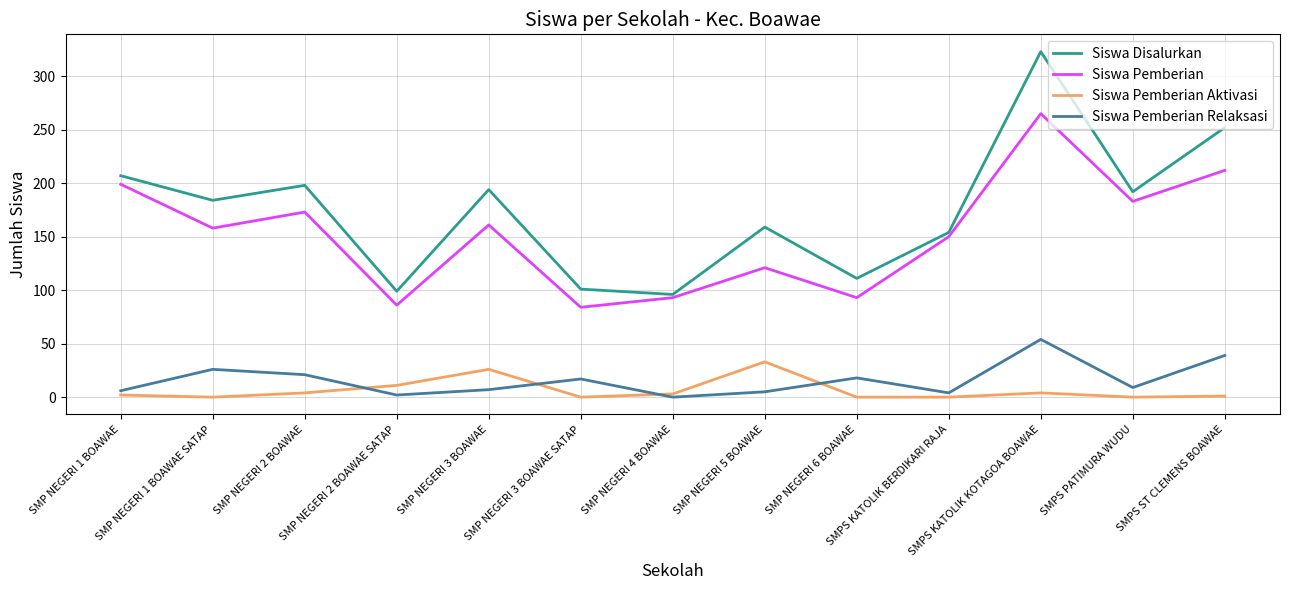

Is it true that Siswa Pemberian Aktivasi equals 0 at SMPS KATOLIK BERDIKARI RAJA?

True